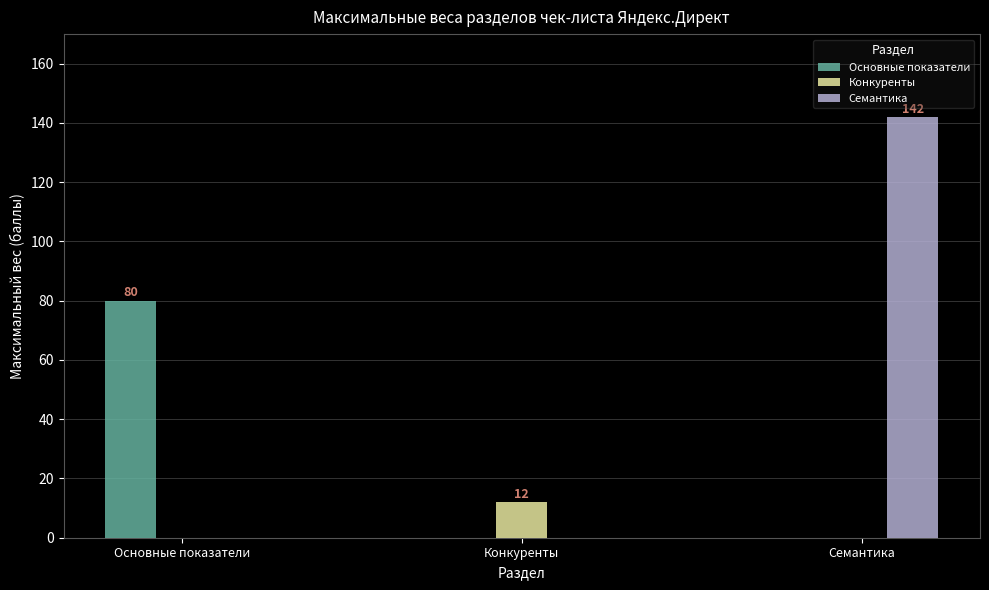

Reading left to right, list all the values displayed in this chart.

Основные показатели: Основные показатели=80	Конкуренты=0	Семантика=0
Конкуренты: Основные показатели=0	Конкуренты=12	Семантика=0
Семантика: Основные показатели=0	Конкуренты=0	Семантика=142